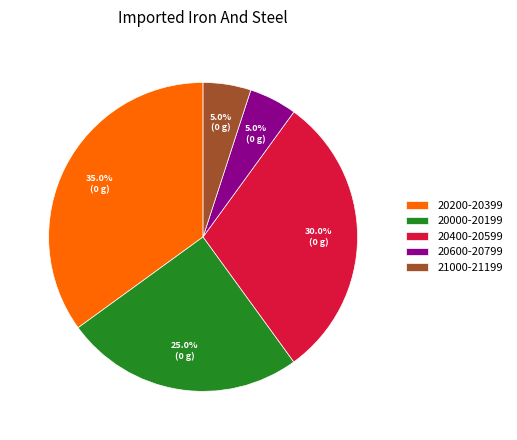

Which category has the biggest portion of the pie?

20200-20399